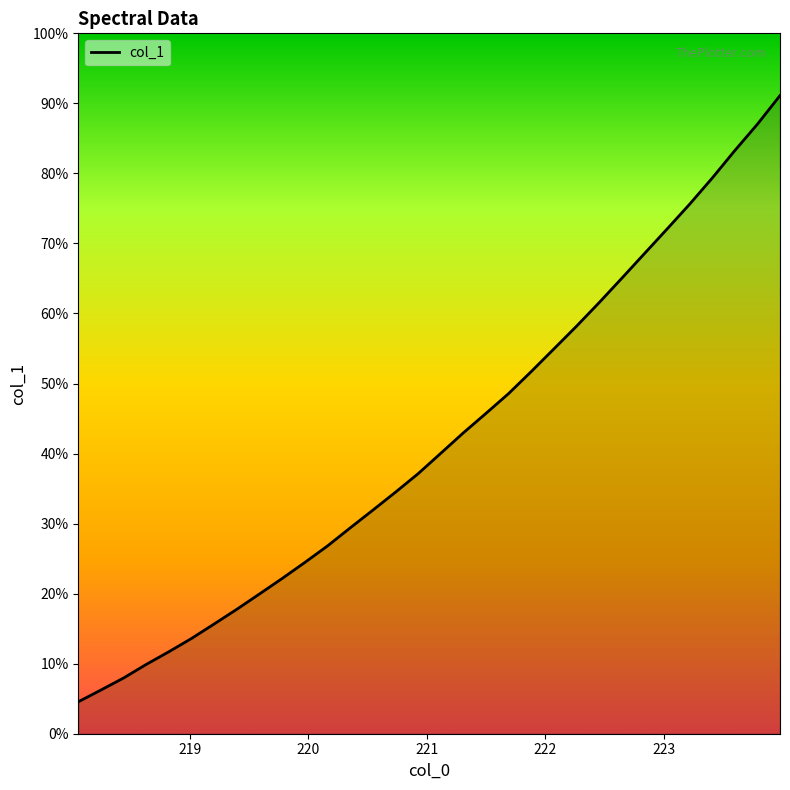

Is this an area chart (filled region under the line)?

Yes